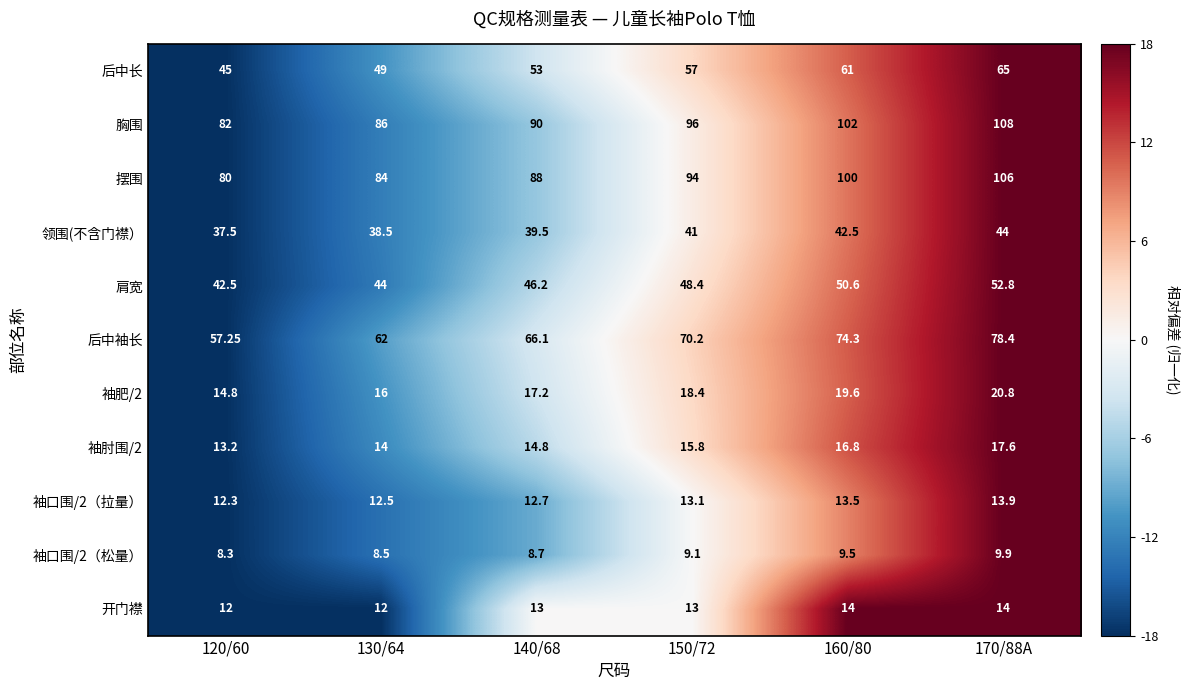

Which series has the largest total across all categories?

胸围